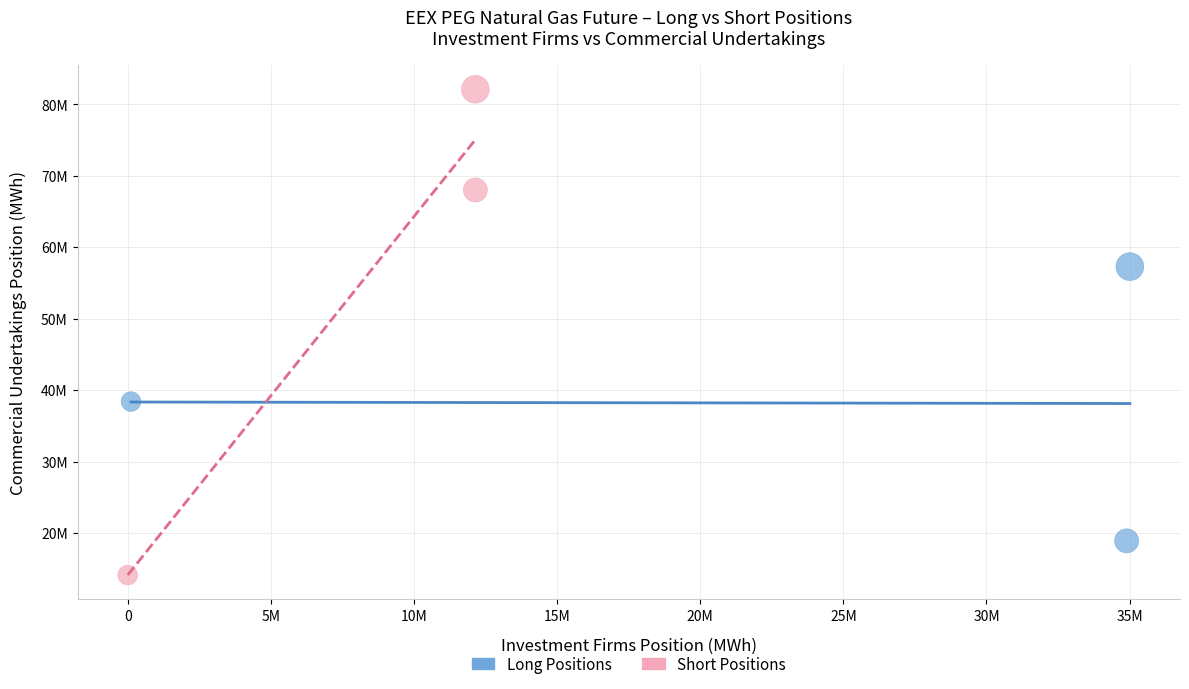

Which series reaches the minimum Y coordinate?

Short Positions